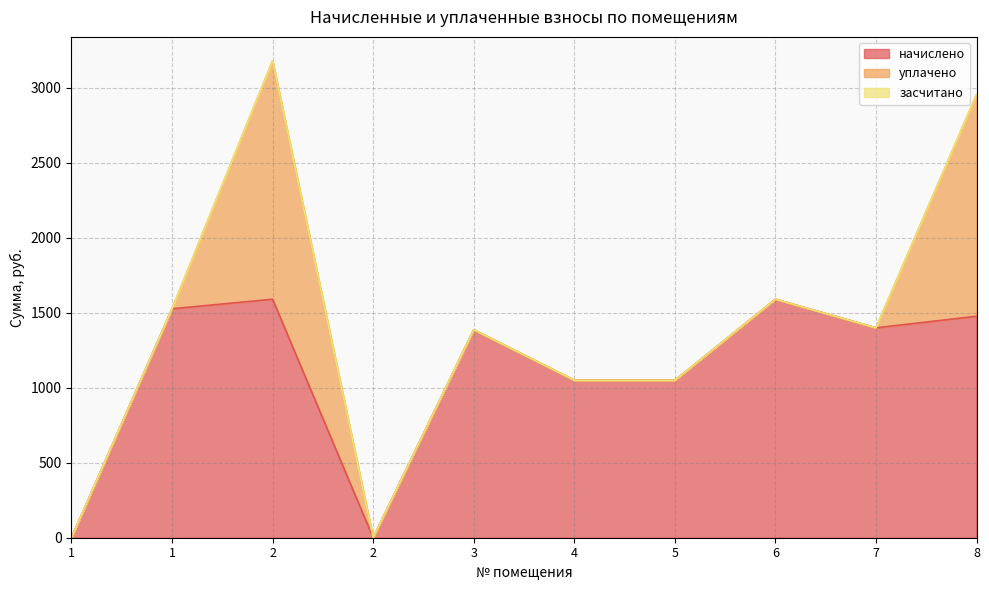

Does the chart display data point markers on the line(s)?

No